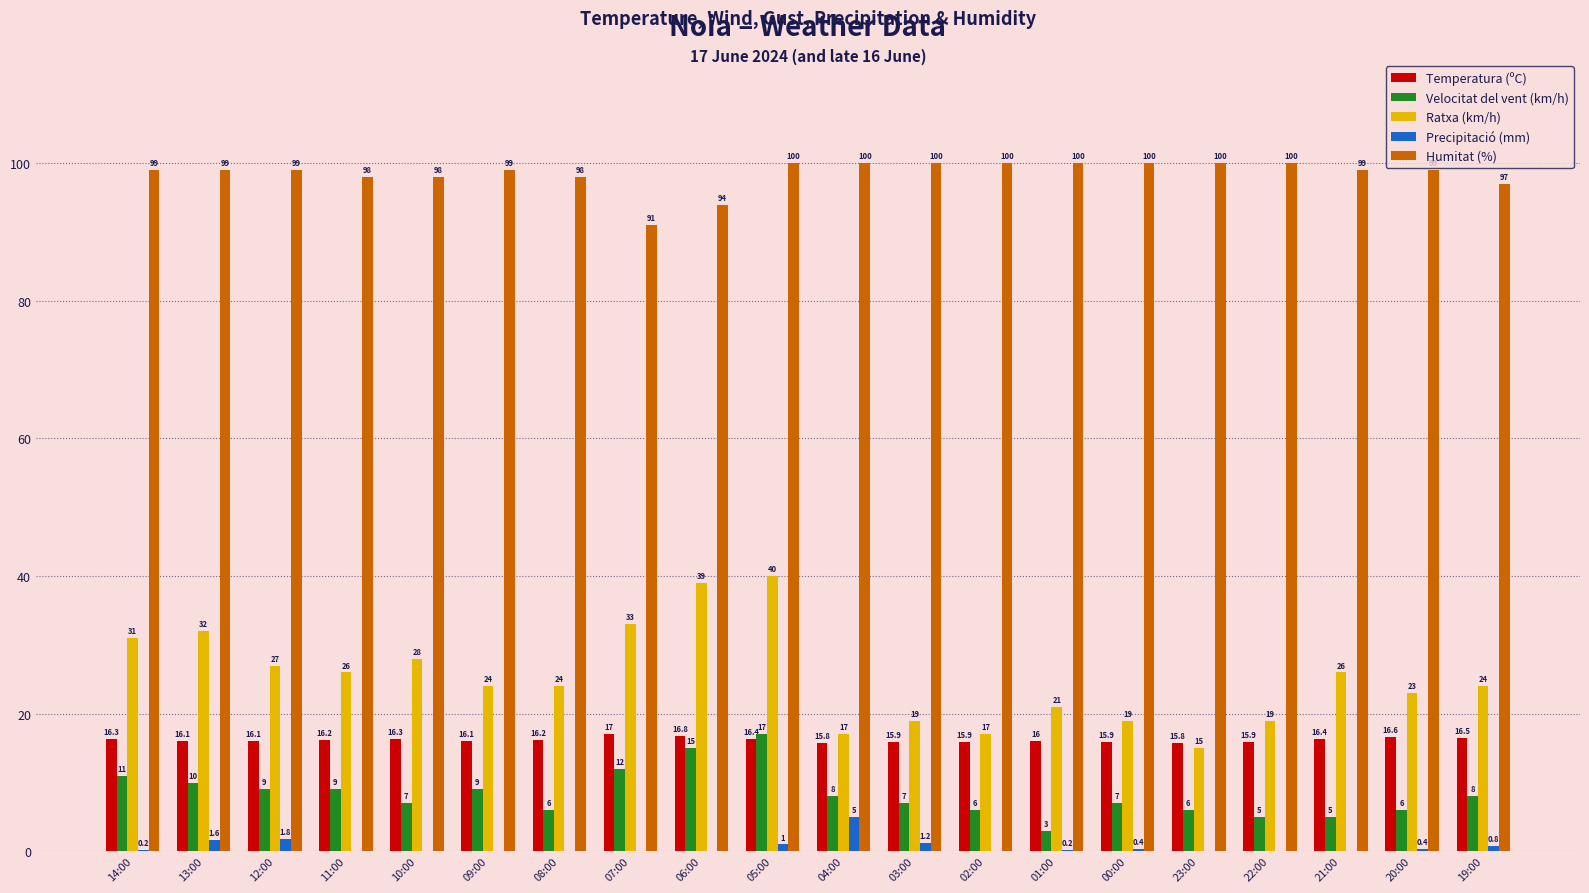

What is the maximum value for Temperatura (ºC)?

17.0